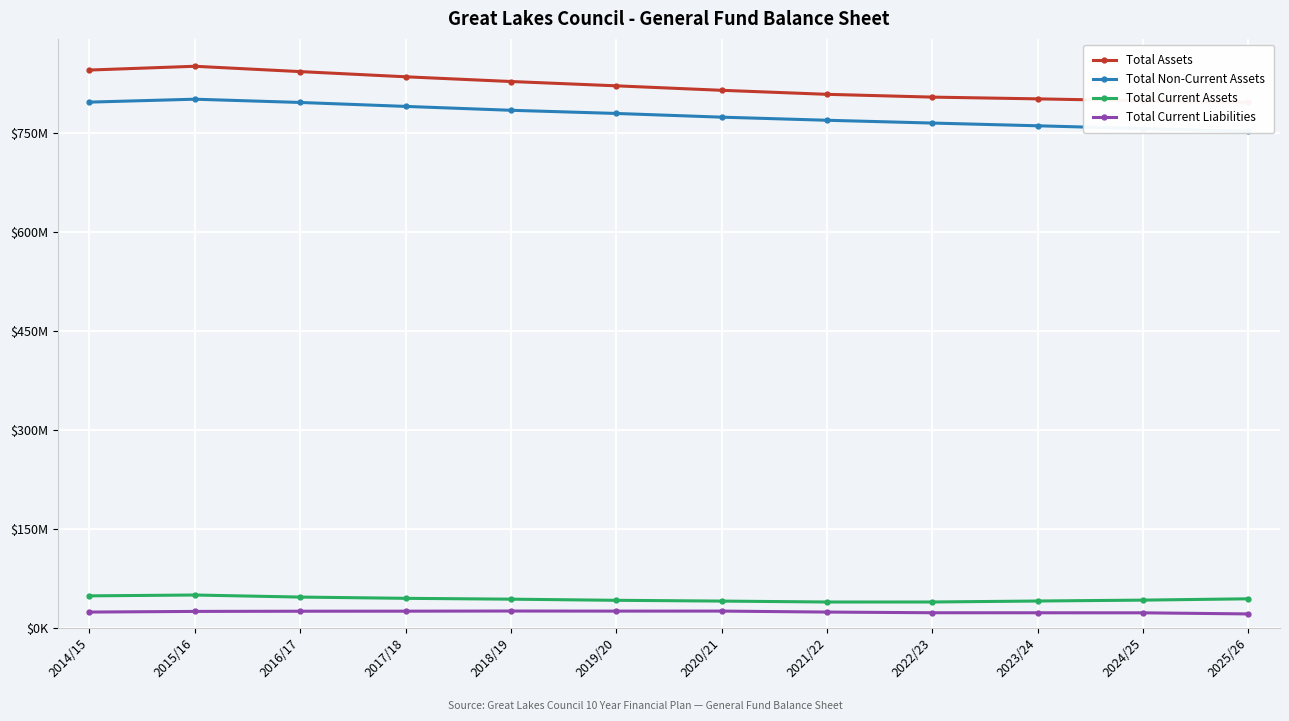

What are all the series names shown in the legend?

Total Assets, Total Non-Current Assets, Total Current Assets, Total Current Liabilities